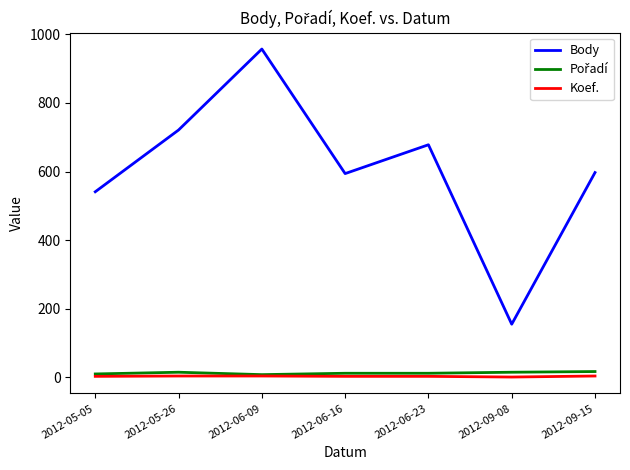

Which series has the largest total across all categories?

Body